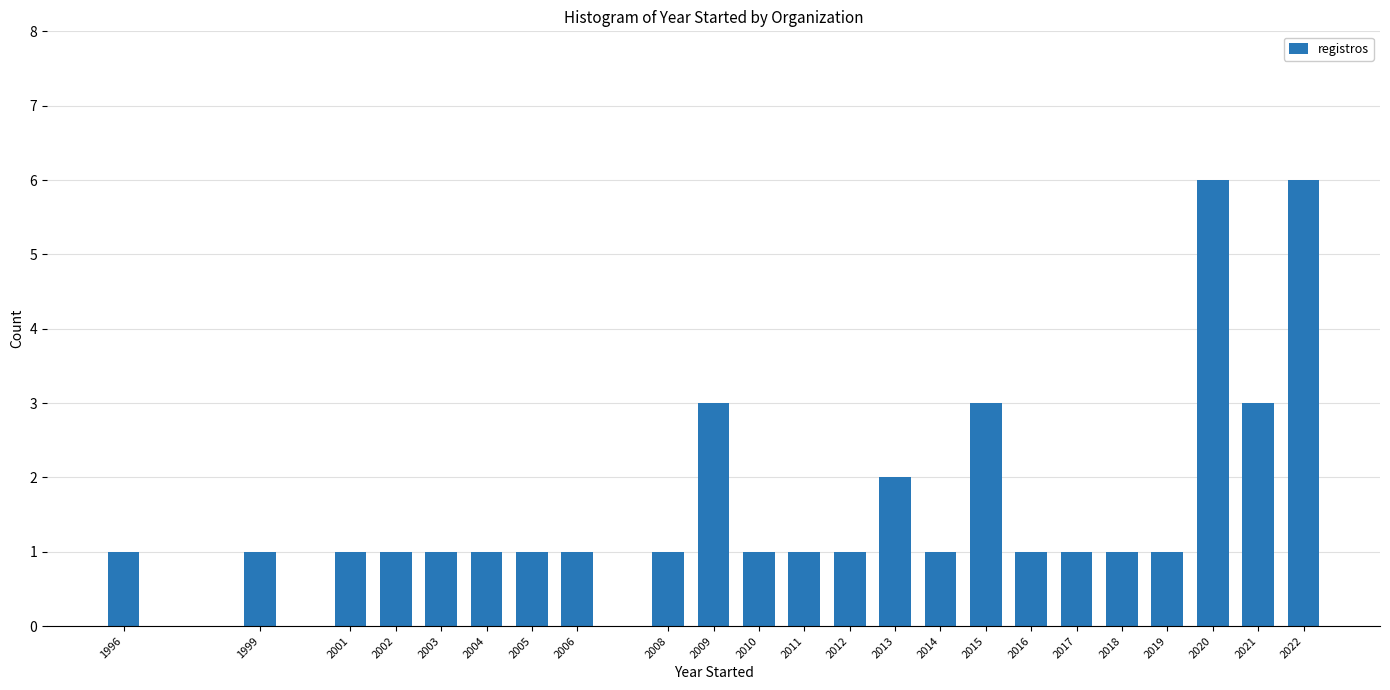

What is the value of the 19th bar from the left?

1